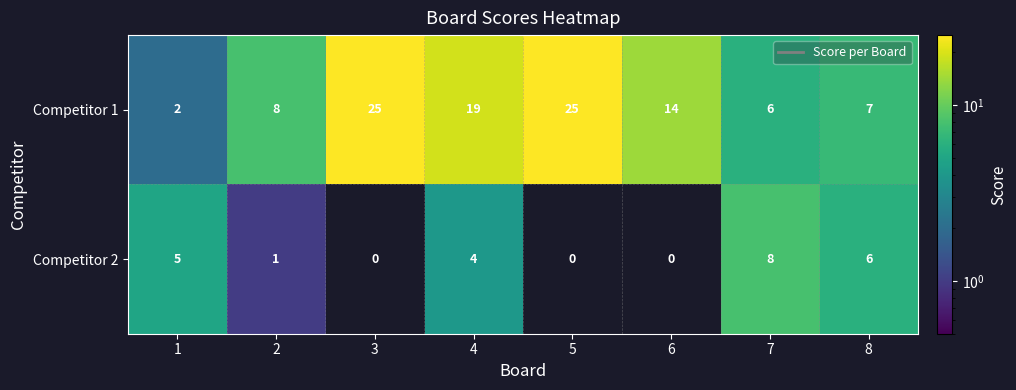

At 4, list the series in order from smallest to largest.

Competitor 2, Competitor 1